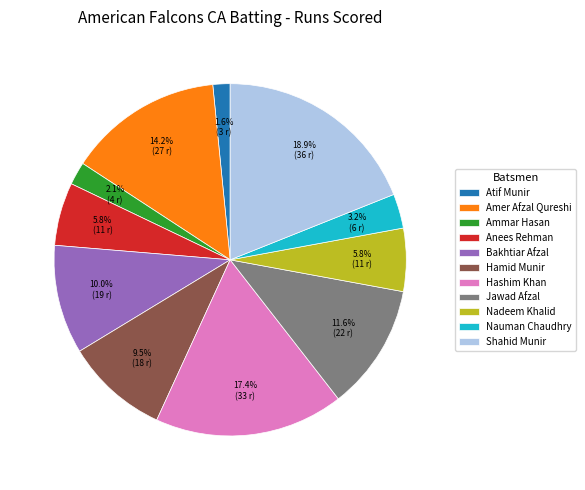

Which category has the smallest portion of the pie?

Atif Munir